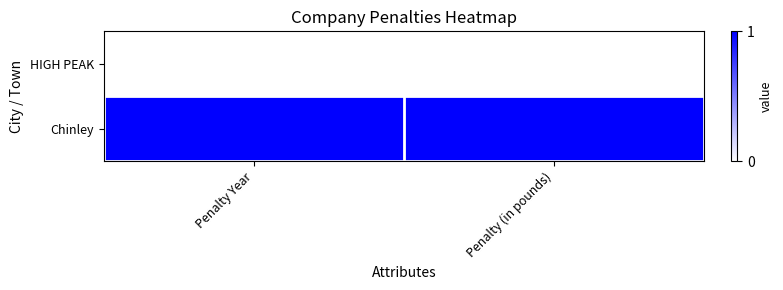

Which series has the largest total across all categories?

Chinley